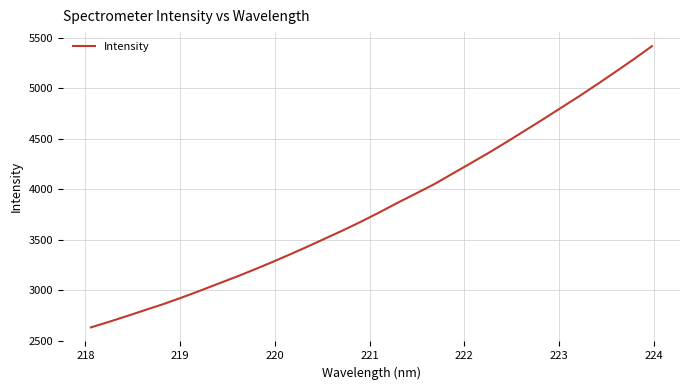

Reading right to left, transcribe all the data shown in this chart.

5417.7	5289.3	5165.5	5043.8	4924.9	4810.5	4696.0	4584.2	4472.5	4364.3	4260.4	4157.7	4054.2	3962.5	3872.1	3777.8	3686.6	3600.1	3517.7	3435.4	3355.6	3277.9	3203.3	3131.4	3062.7	2993.4	2926.6	2862.6	2803.9	2744.6	2686.9	2631.6